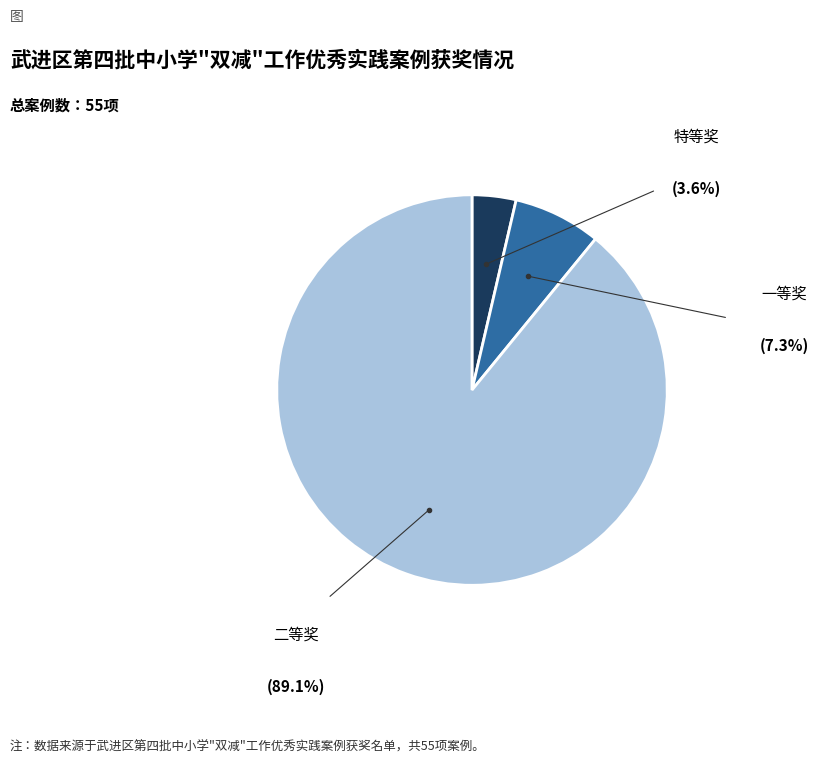

Does any single category account for the majority?

Yes